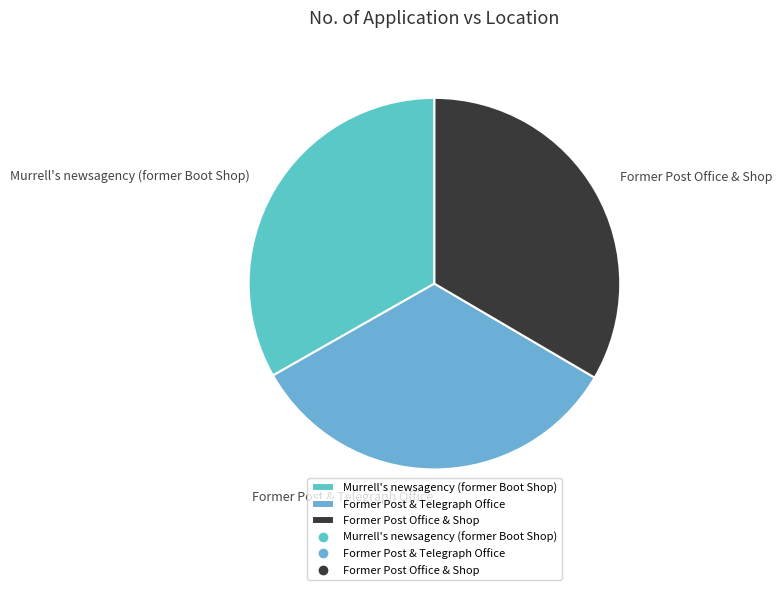

Does any single category account for the majority?

No